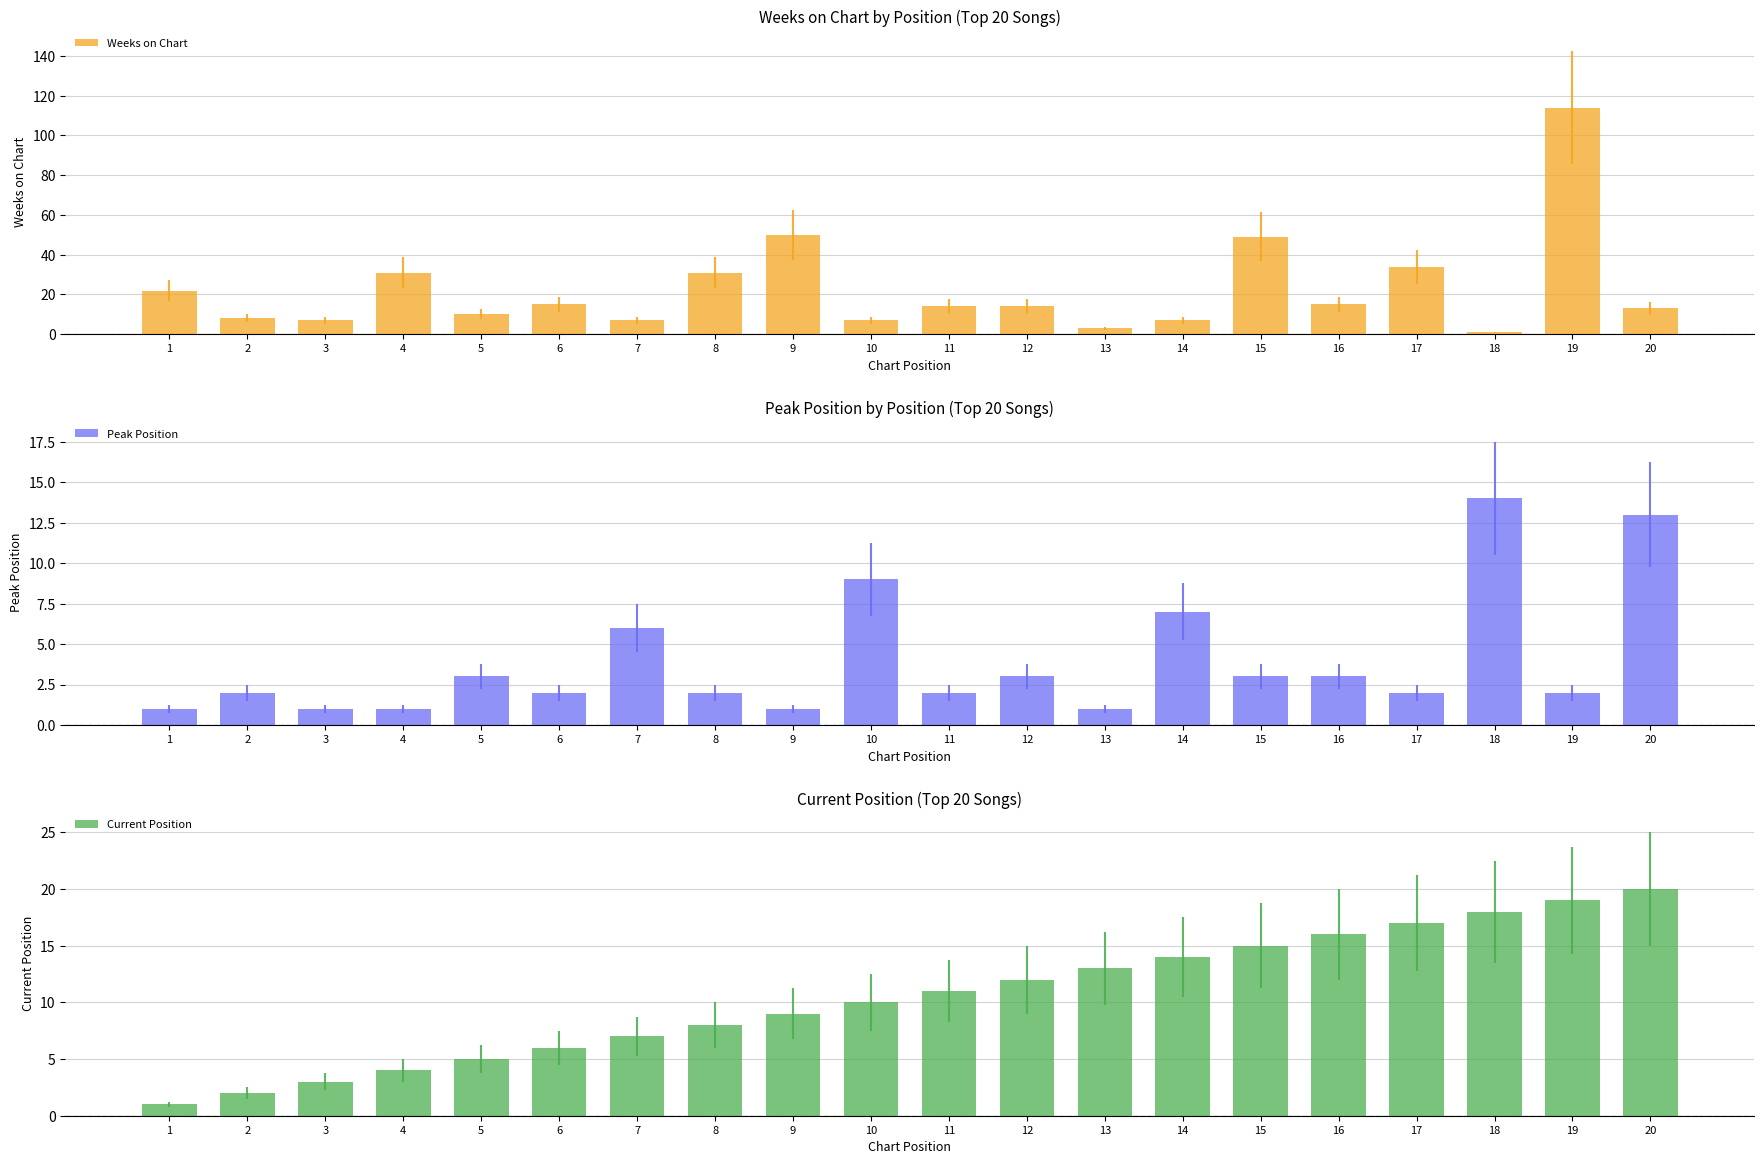

List the labels in order of Weeks on Chart value, largest first.

19, 9, 15, 17, 4, 8, 1, 6, 16, 11, 12, 20, 5, 2, 3, 7, 10, 14, 13, 18